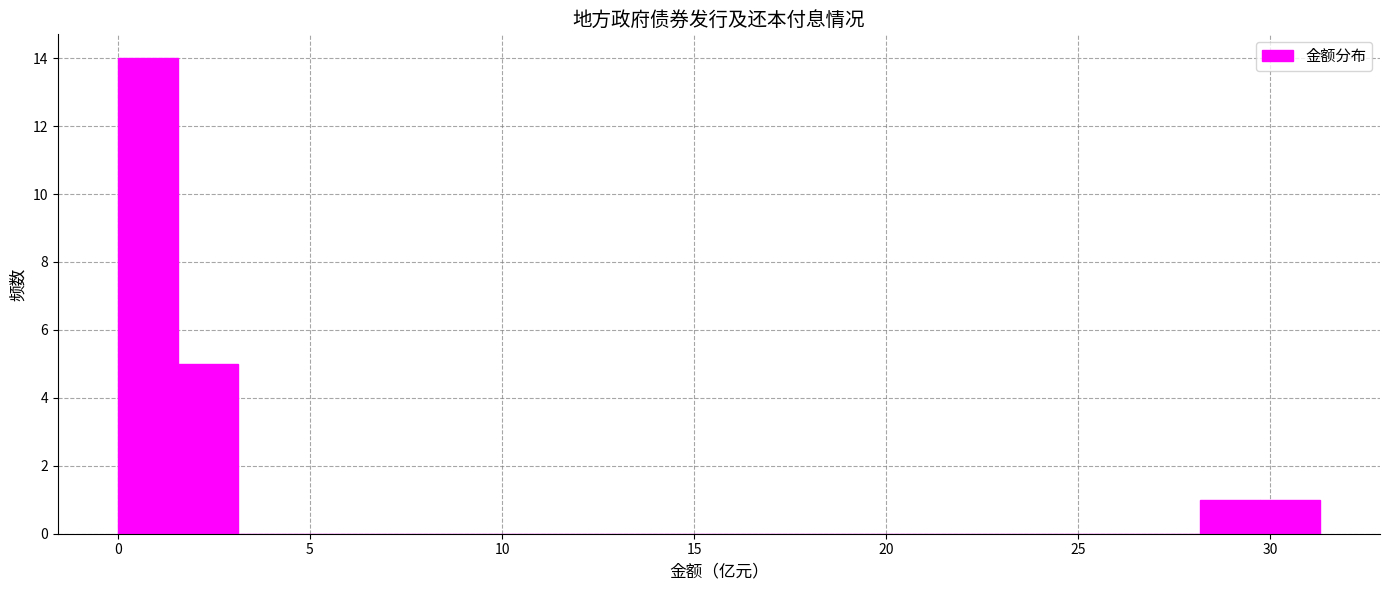

Read against the x-axis, roughly where is the centre of the tallest bar?

1.0